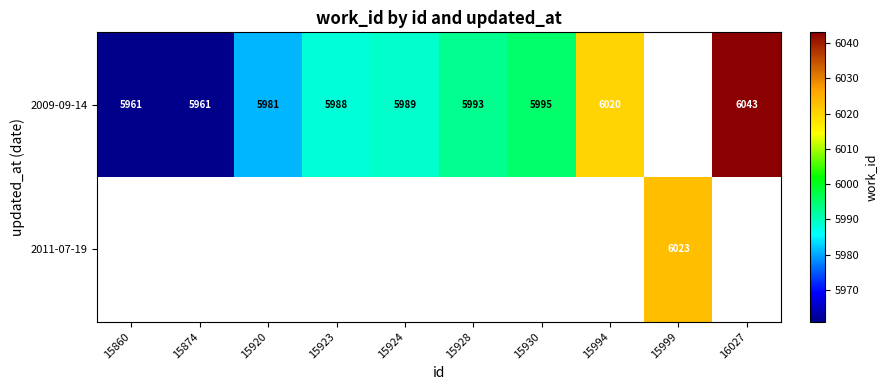

Which label corresponds to the smallest value in the chart?

15860